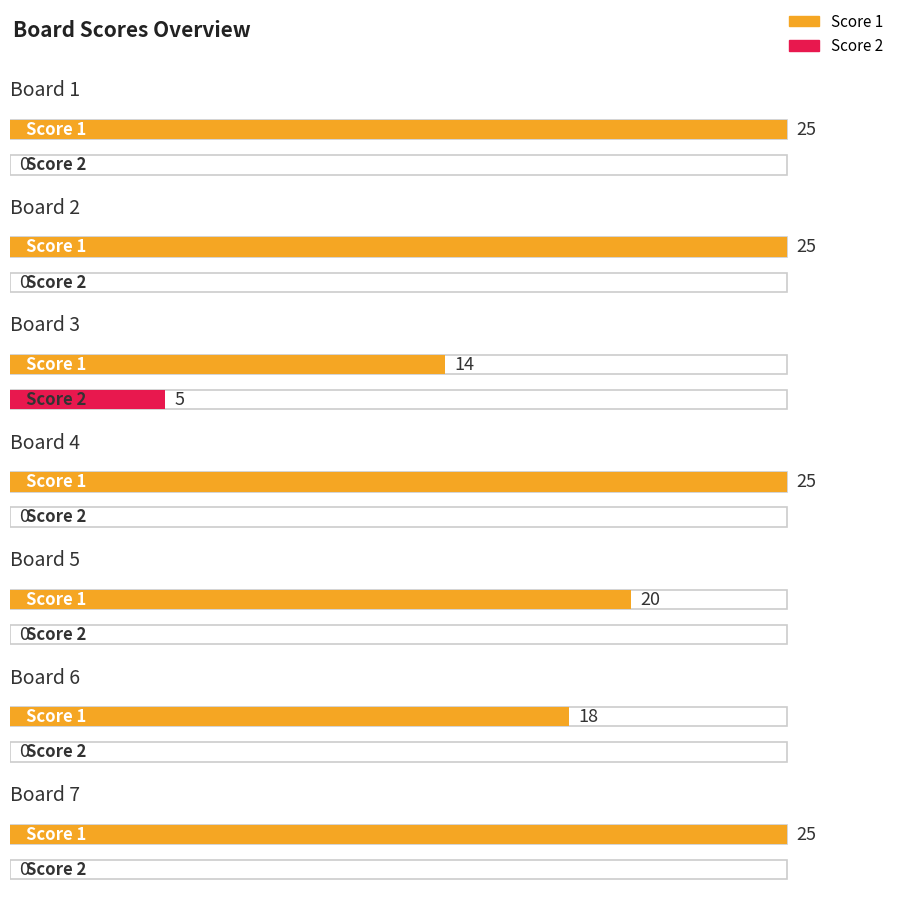

Which has a higher value, Board 5 or Board 3?

Board 5